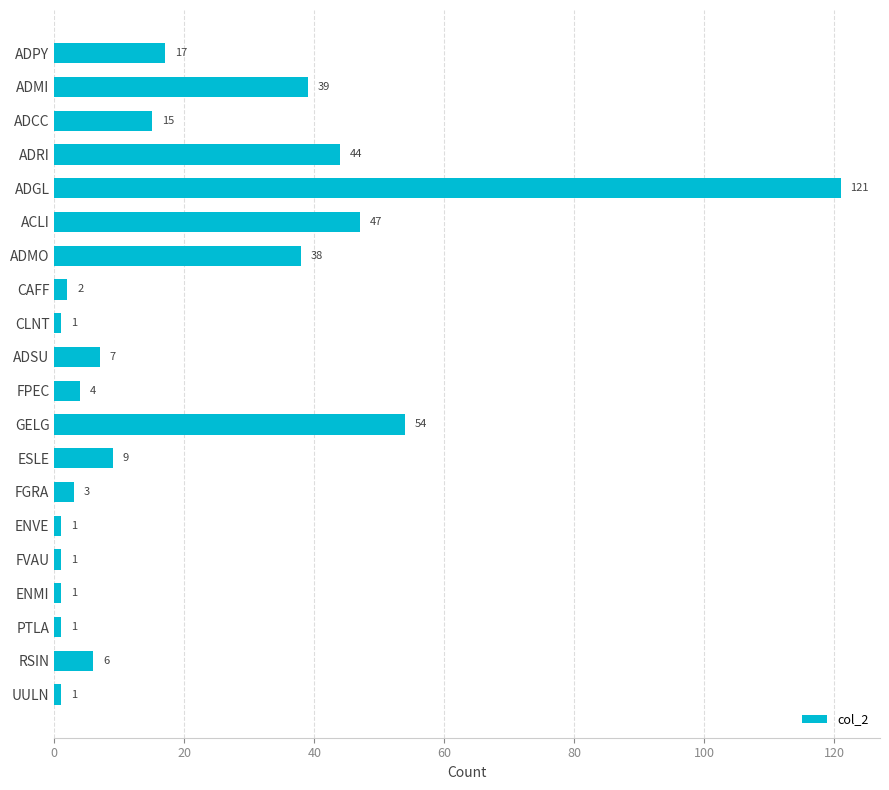

Approximately how many times larger is the value at ADMI compared to UULN?

39.0